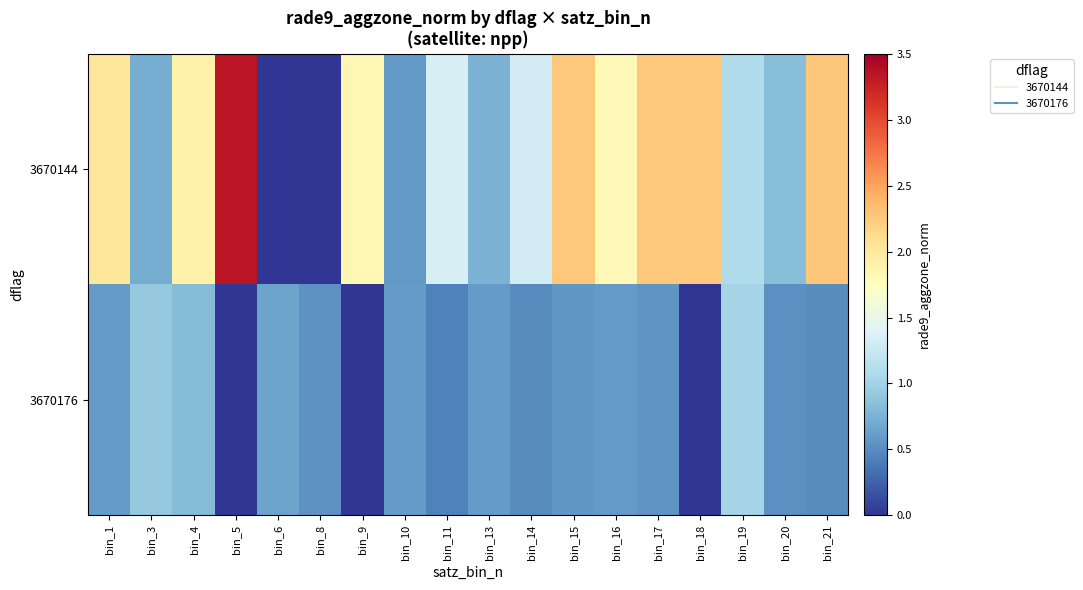

At which category is the sum across all series the highest?

bin_5